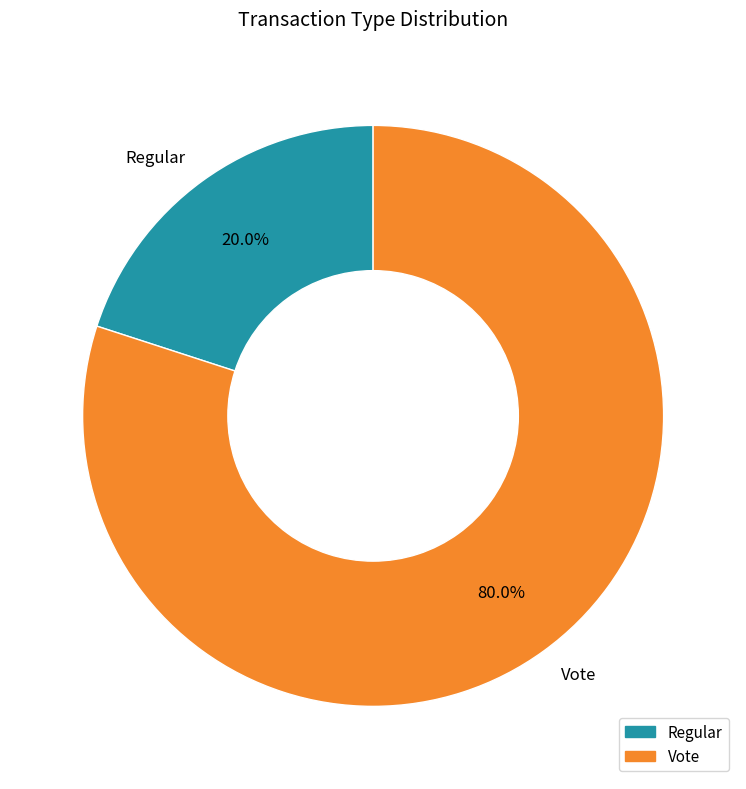

How many segments does this pie chart have?

2